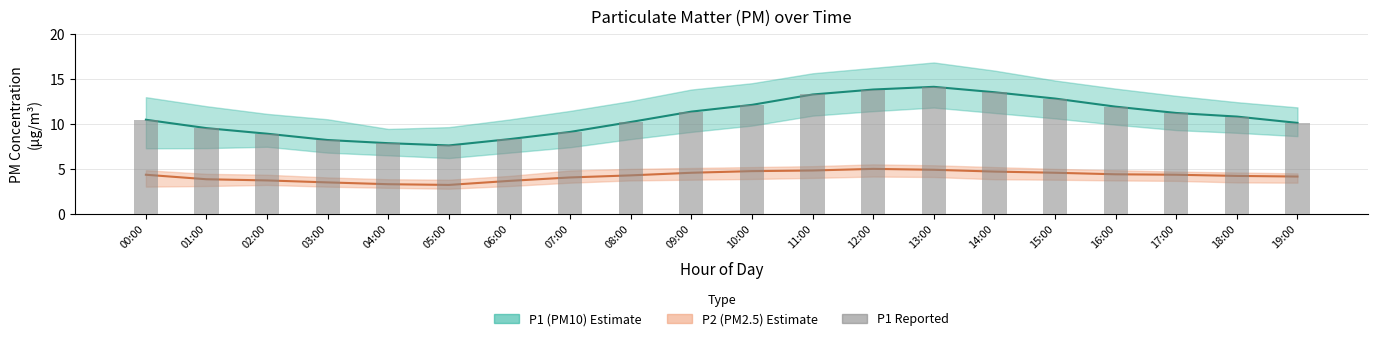

Which category has the highest value across all series?

13:00